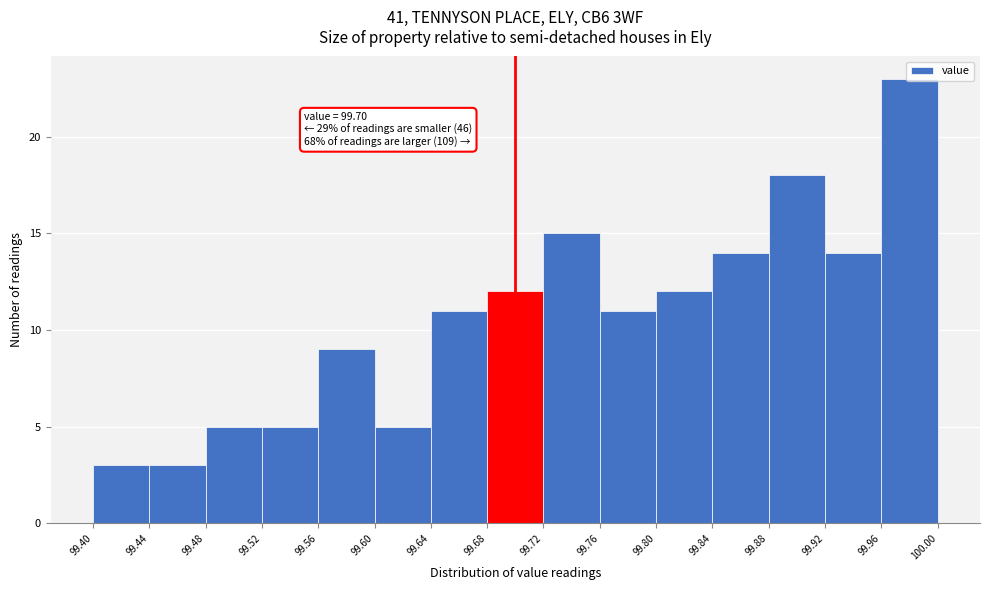

Over which range of the x-axis is the bar tallest?

99.96 to 100.00